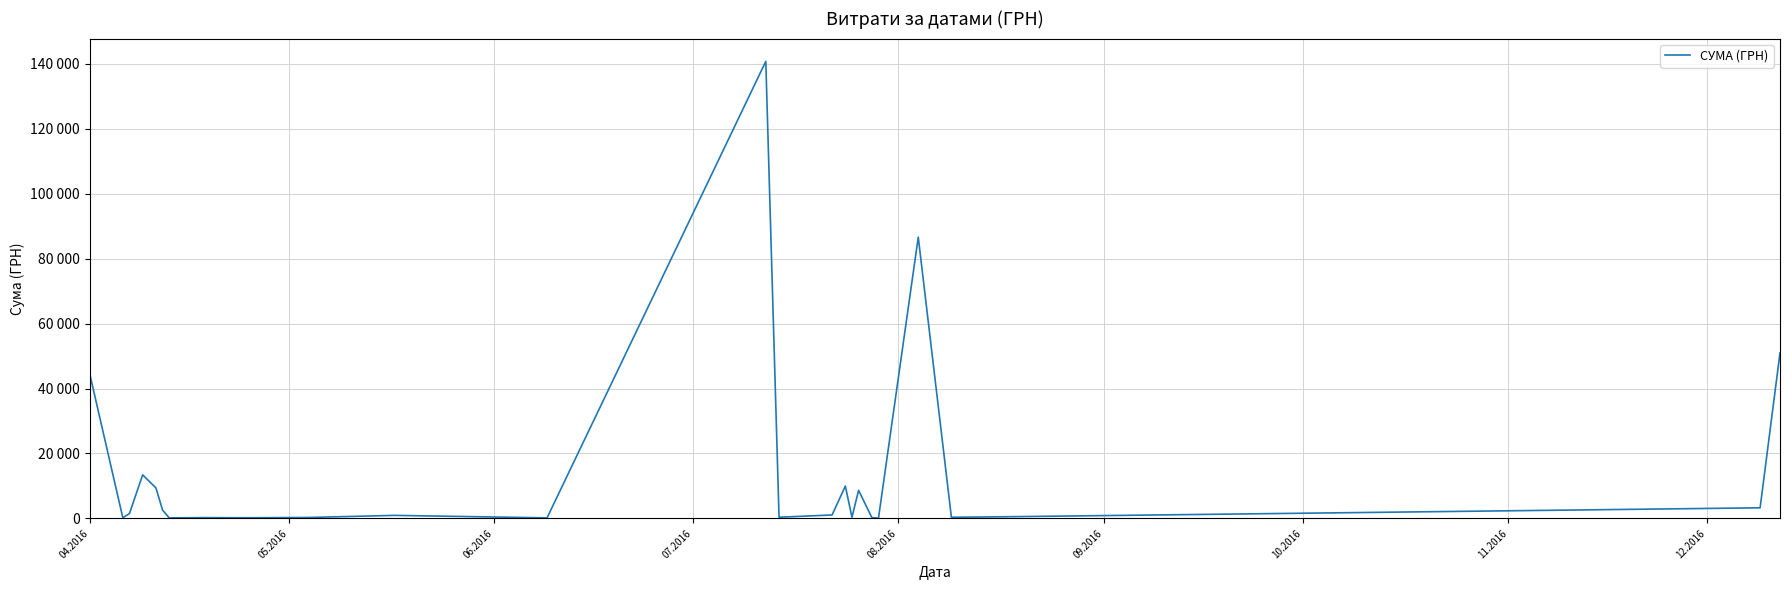

What is the average value?

15083.1